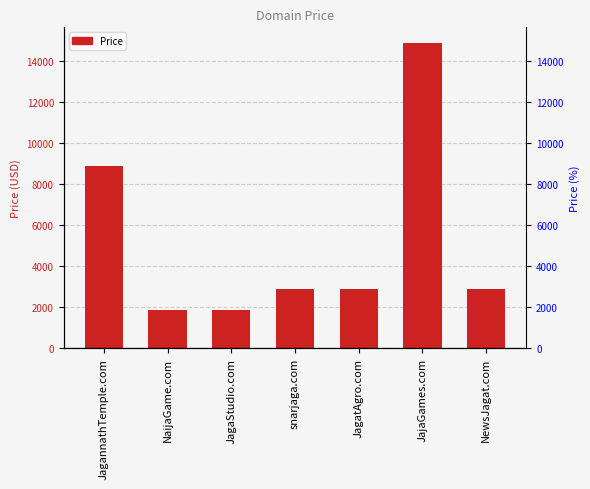

Reading left to right, list all the values displayed in this chart.

8888	1888	1888	2888	2888	14888	2888